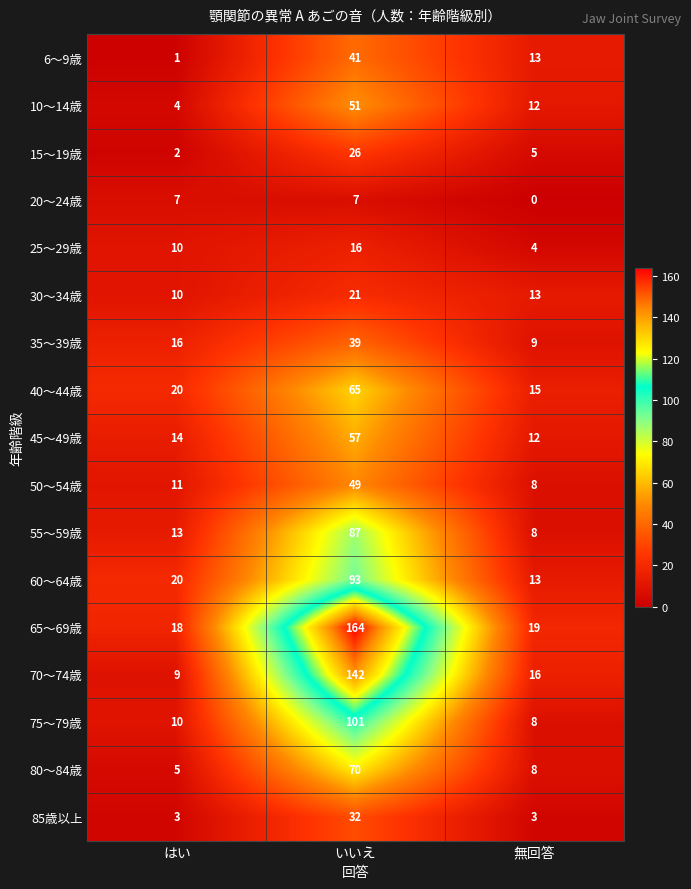

Rank the categories by 65～69歳 value from lowest to highest.

はい, 無回答, いいえ